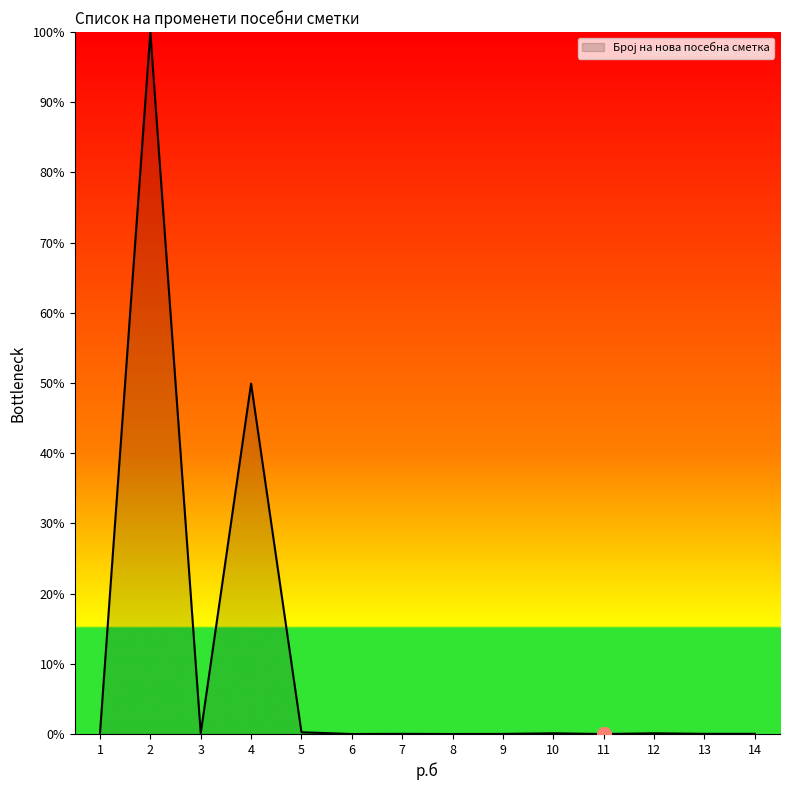

At which category does the chart reach its peak across all series?

2